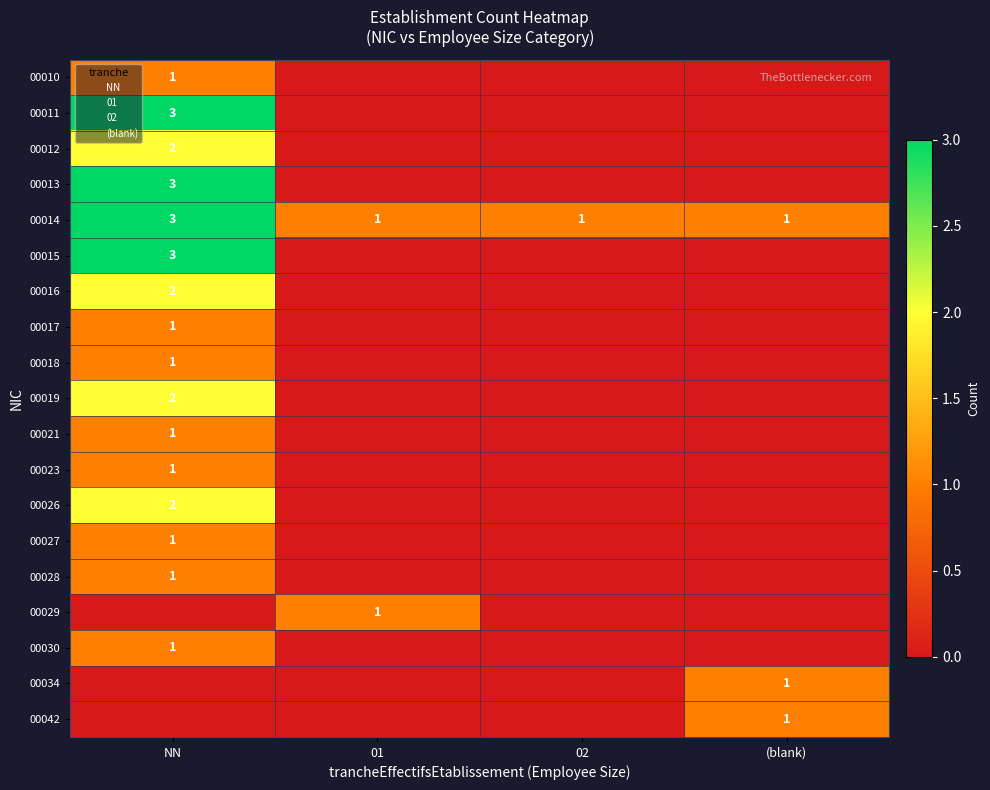

At which category is the sum across all series the highest?

NN